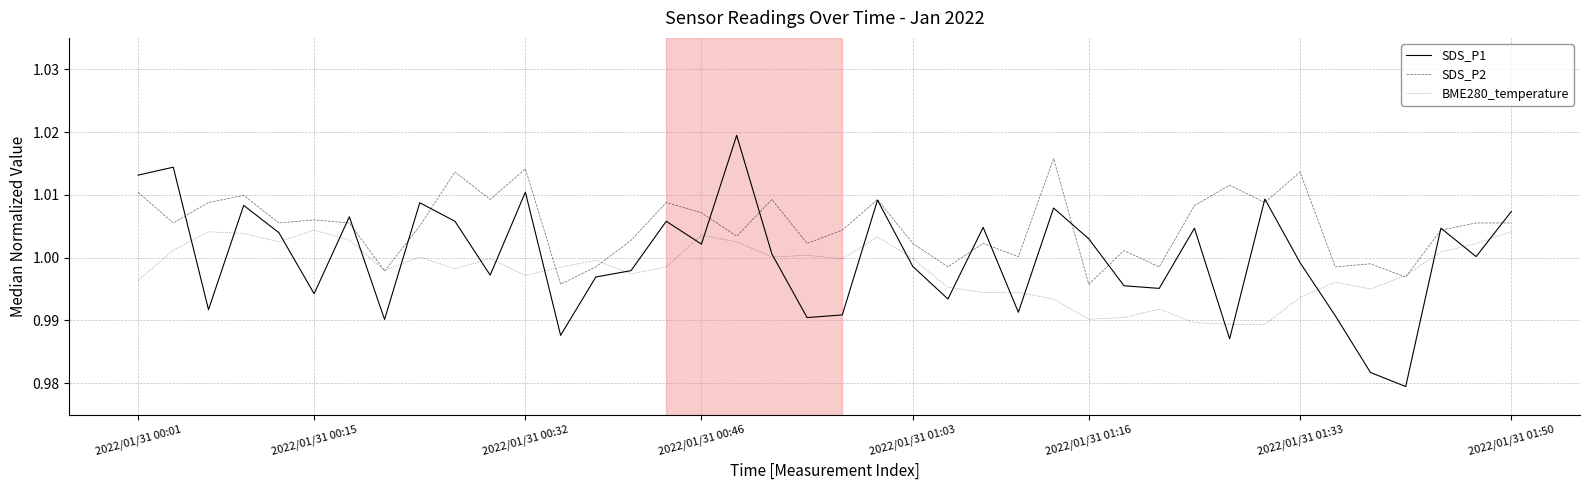

Which series has the widest spread of values?

SDS_P1